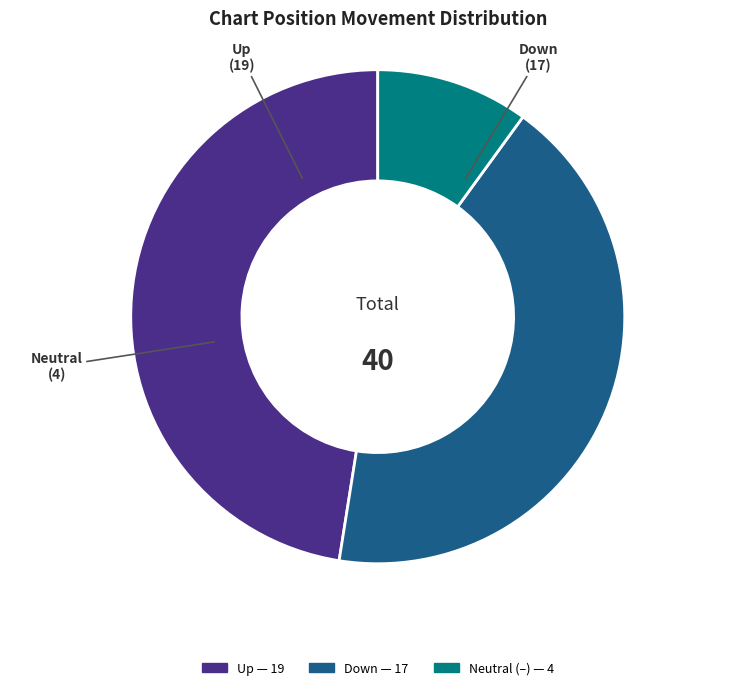

Is there a majority slice in this chart?

No